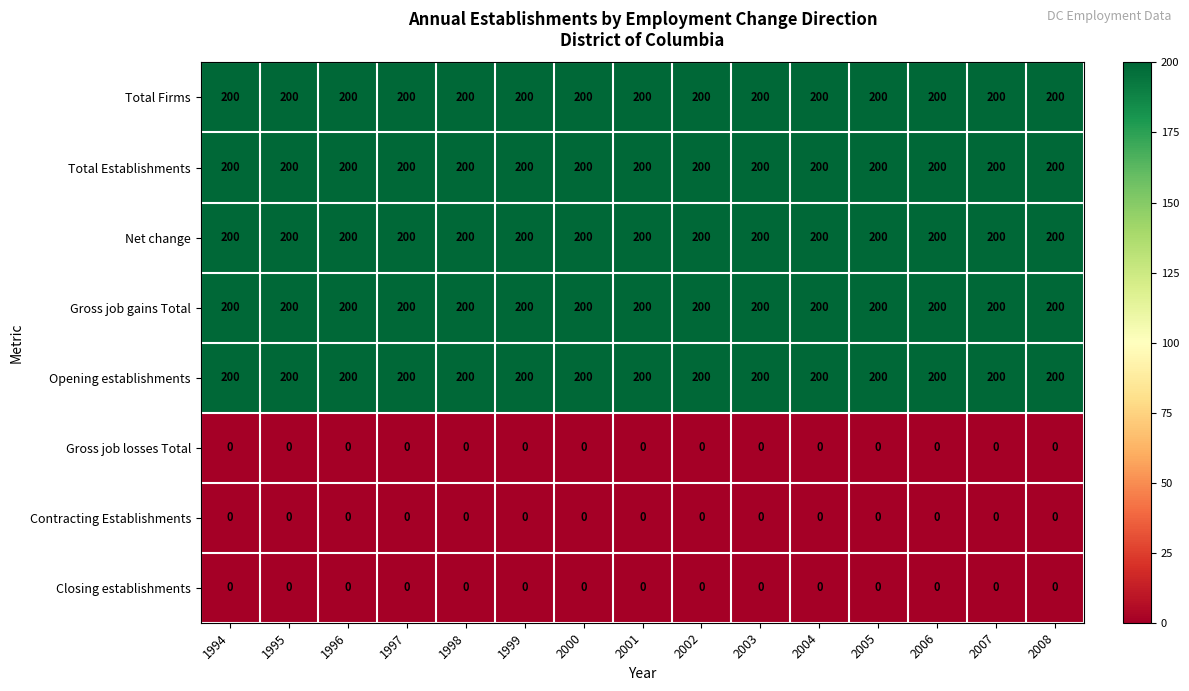

What is the total value across all series at 2006?

1000